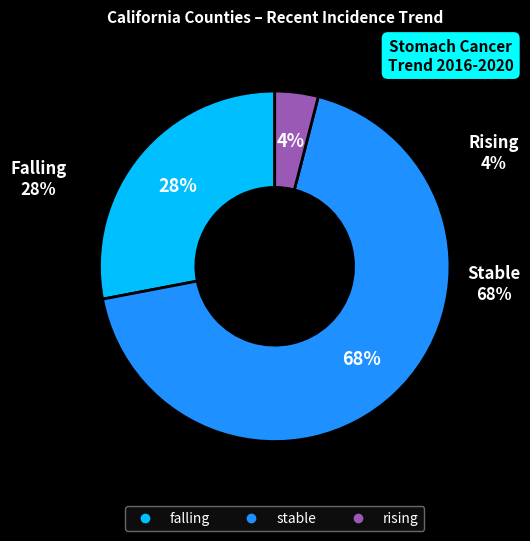

To the nearest percent, what is the difference between the largest and smallest slice percentages?

64%